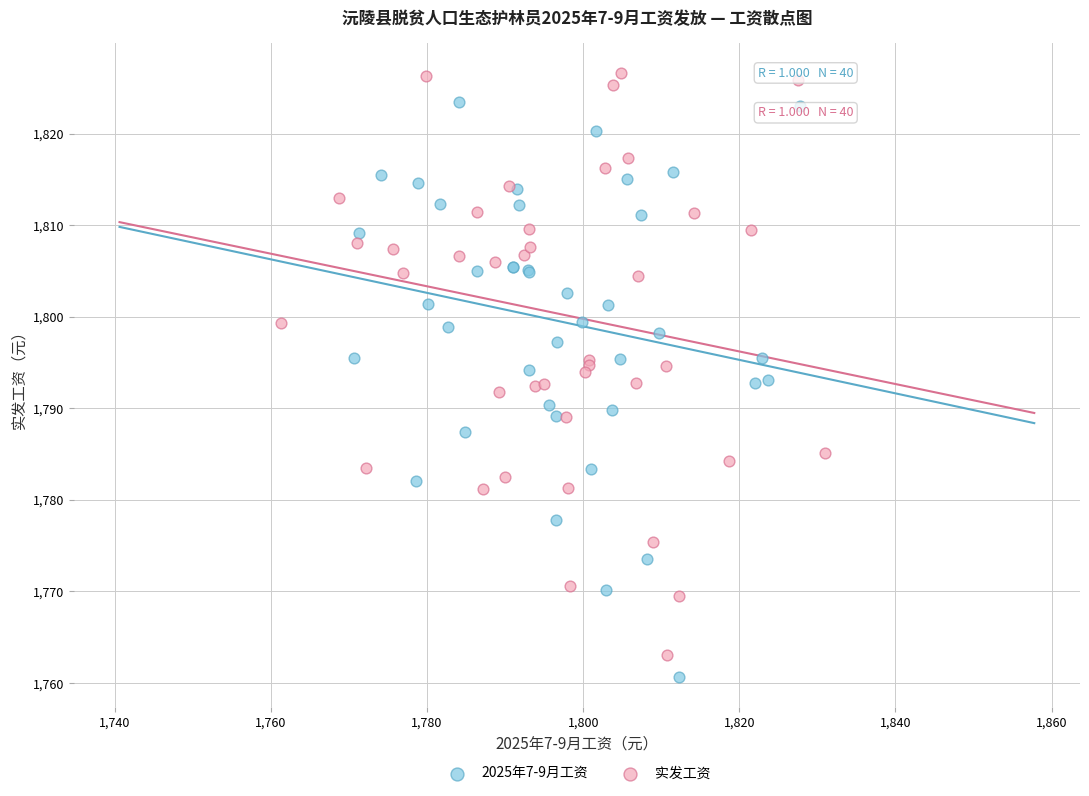

Which series has the largest Y range (max minus min)?

实发工资